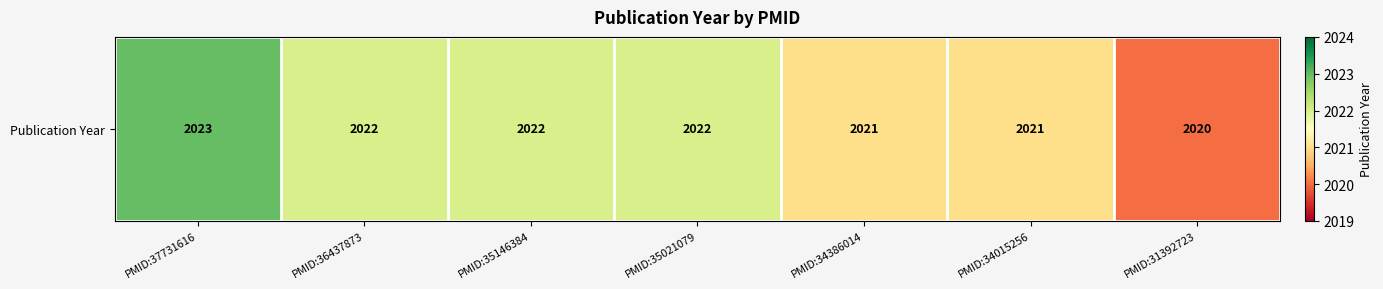

Between PMID:35146384 and PMID:31392723, which is larger?

PMID:35146384